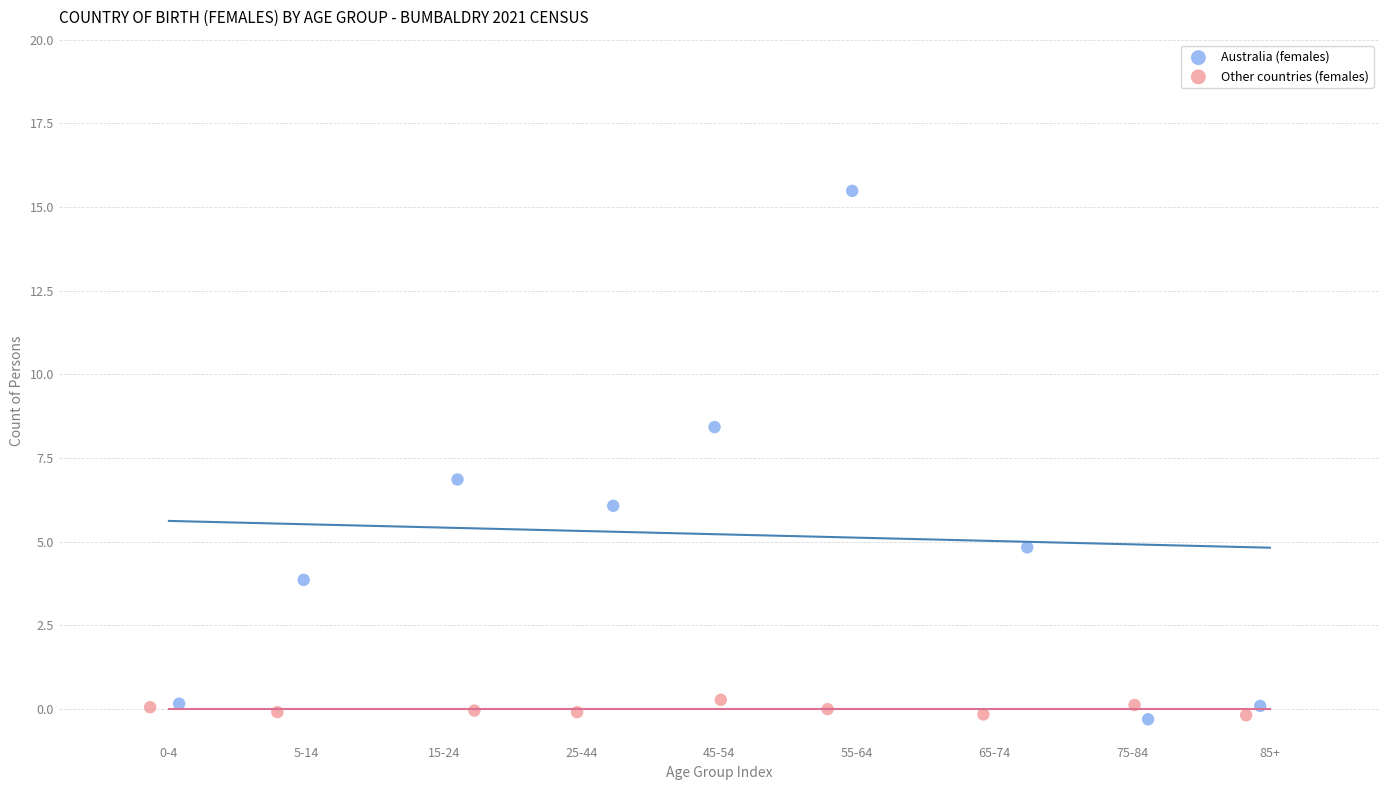

Which series has the widest spread of Y values?

Australia (females)